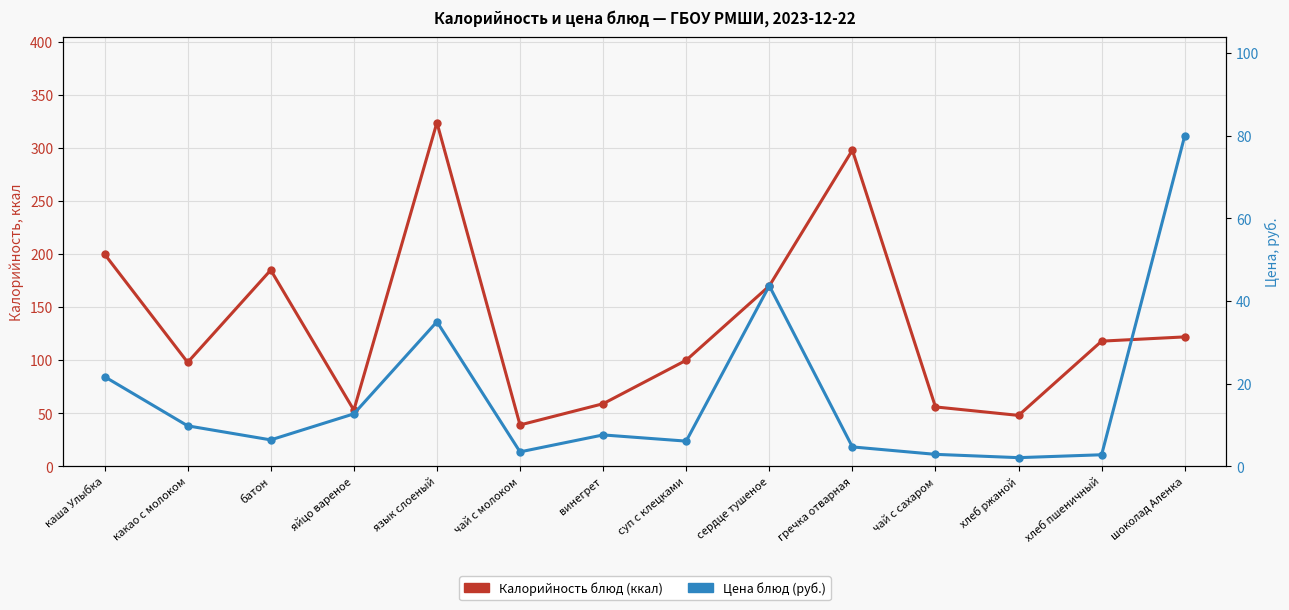

What is the value of the Калорийность, ккал point at the 14th from the left?

122.0